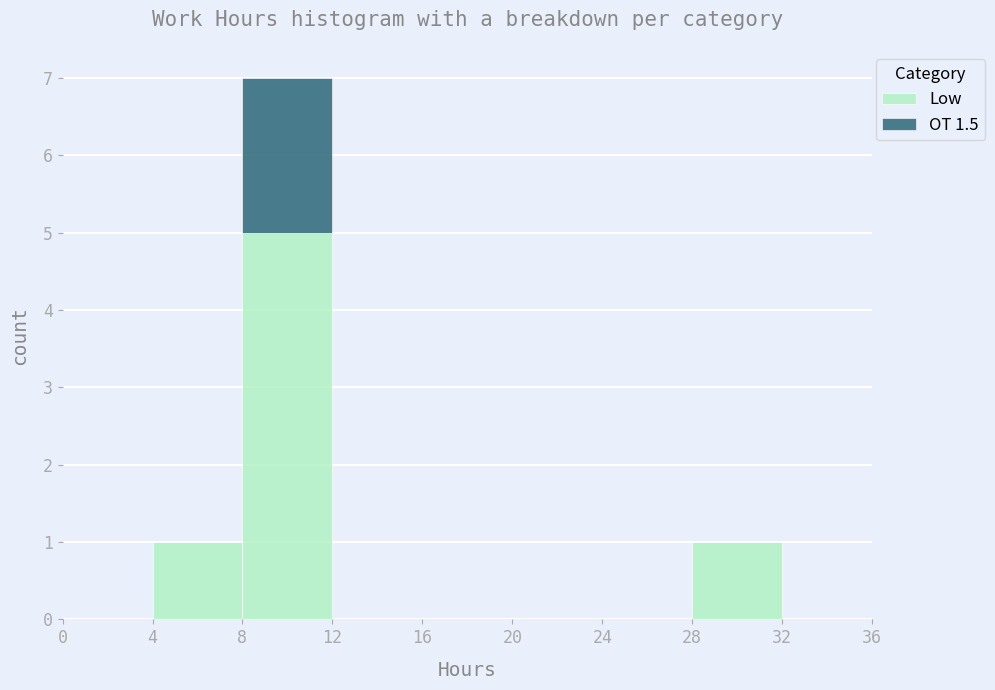

Reading left to right, transcribe this chart: for each stacked bar, give the range it covers on the x-axis and its total height. The values are not printed on the chart, so give them approximately, as read against the axis.

0 to 4: 0
4 to 8: 1
8 to 12: 7
12 to 16: 0
16 to 20: 0
20 to 24: 0
24 to 28: 0
28 to 32: 1
32 to 36: 0